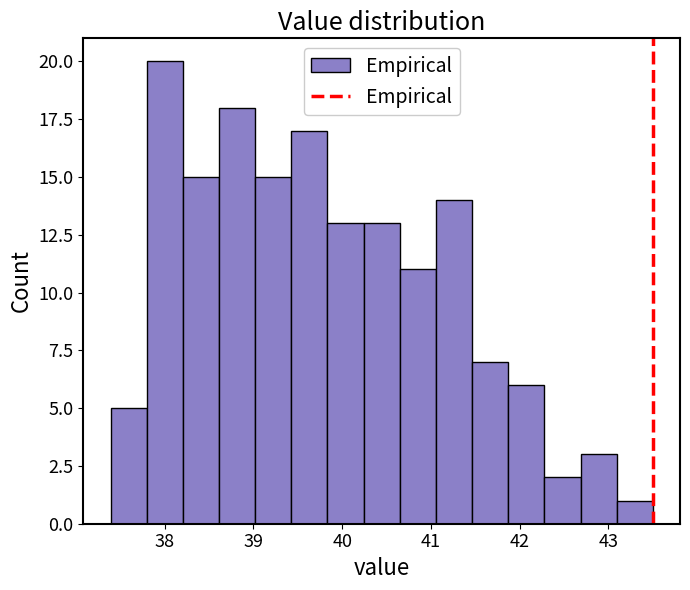

What is the height of the bar covering 39.8 to 40.2 on the x-axis? Neither the bar edges nor the heights are printed on the chart, so give them approximately, as read against the axes.

13